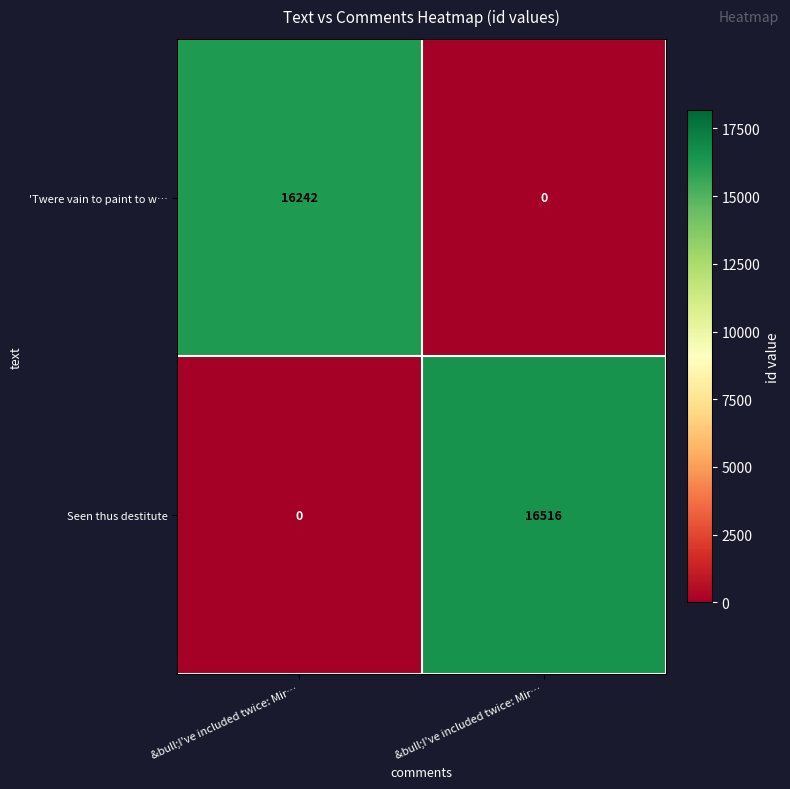

What is the spread (max minus min) of values at &bull;I've included twice: Mir…?

16242